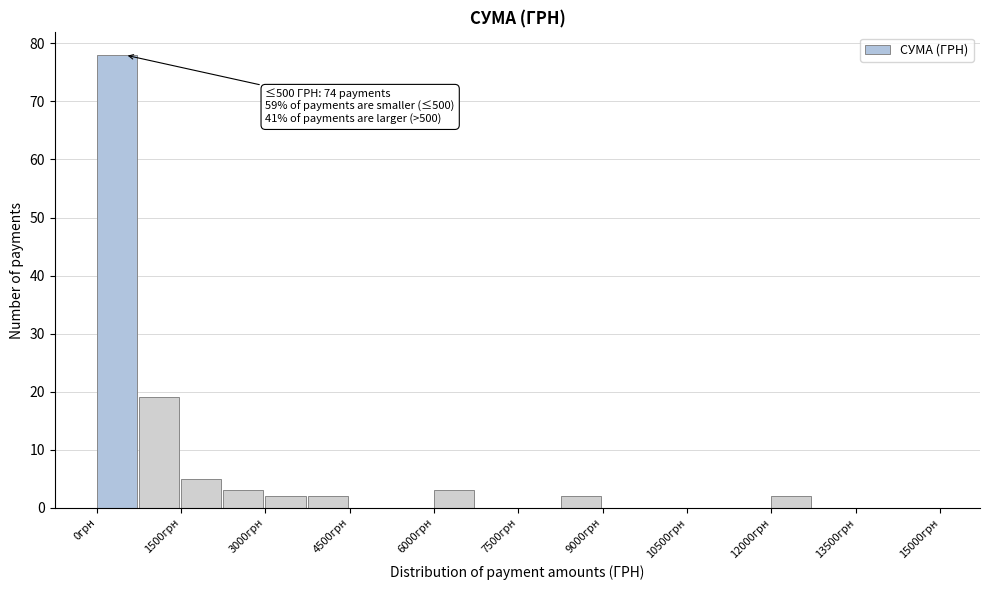

Read against the x-axis, roughly where is the centre of the tallest bar?

400